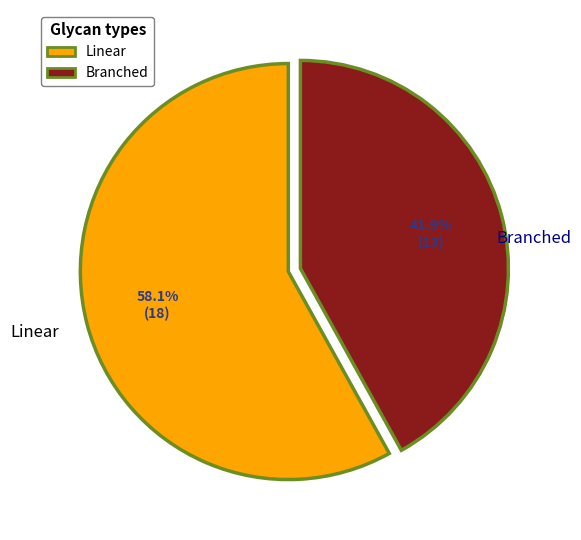

Rank the categories by value from lowest to highest.

Branched, Linear